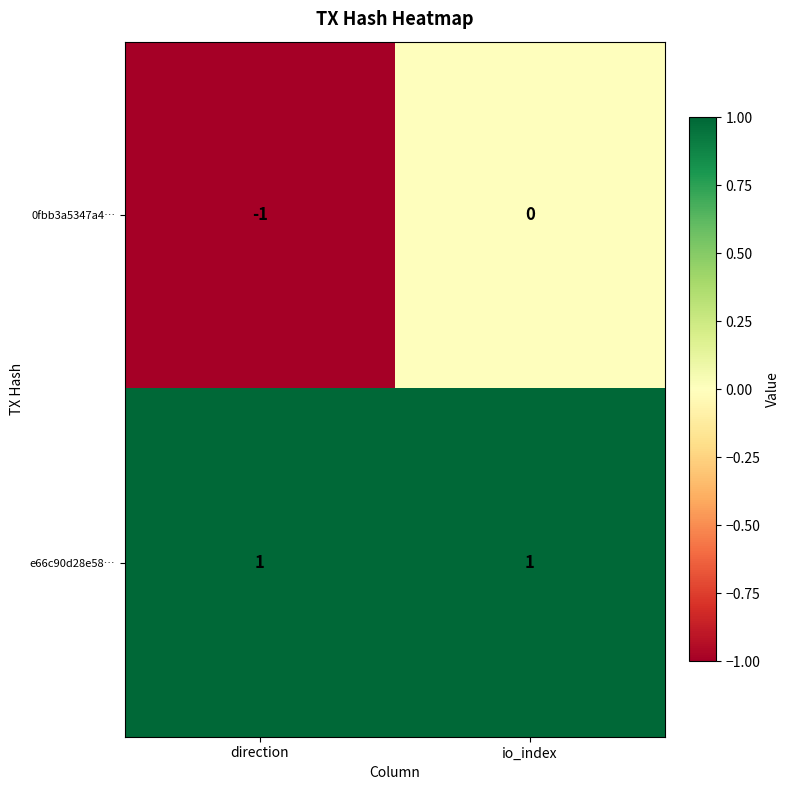

Is it true that 0fbb3a5347a4… equals -1 at direction?

True